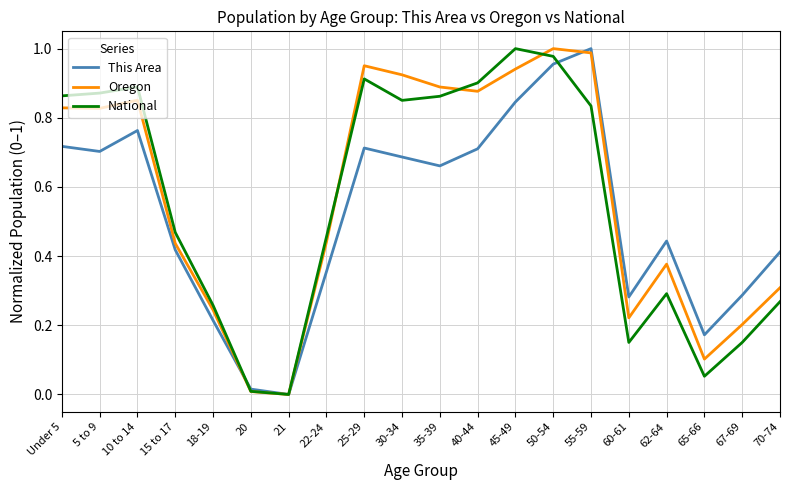

Which category has the highest value in the This Area series?

55-59